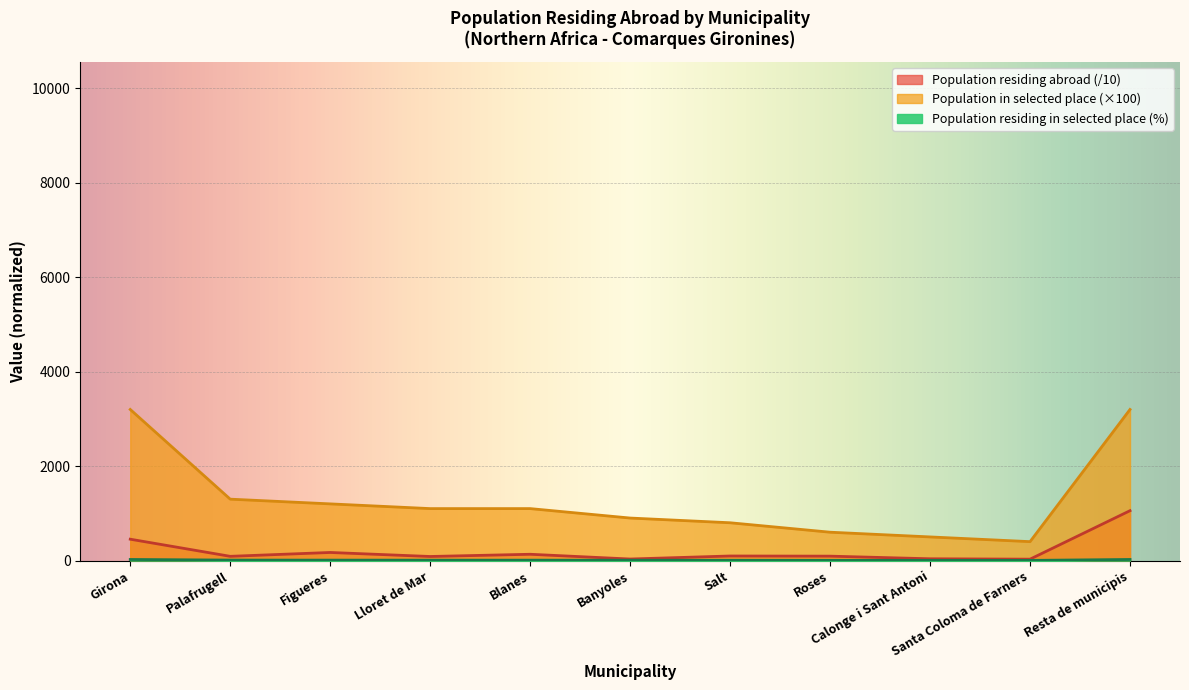

What is the maximum value shown in the chart?

3200.0